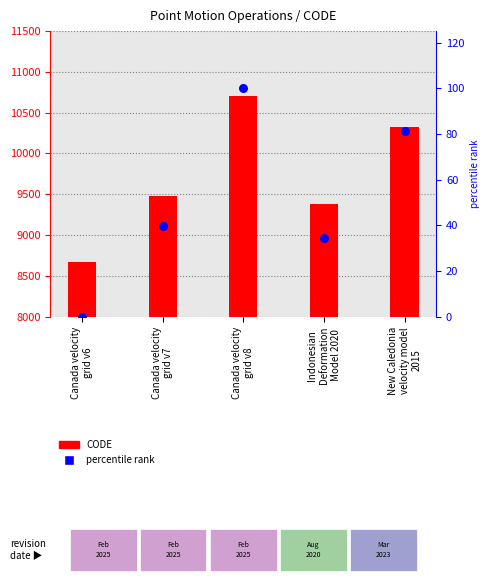

Which series reaches the maximum Y coordinate?

CODE